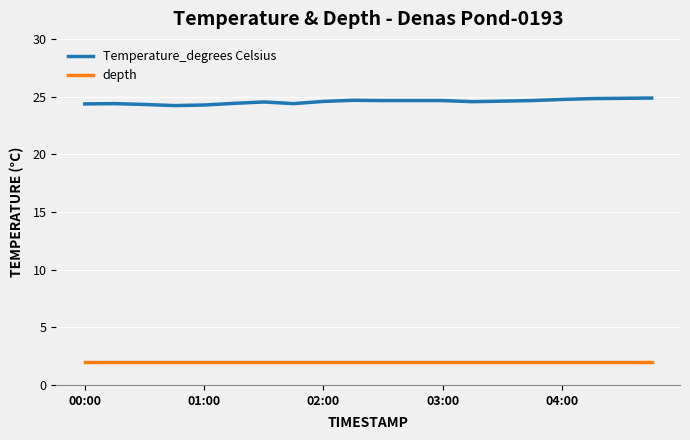

List the series in order of their overall mean, lowest first.

depth, Temperature_degrees Celsius